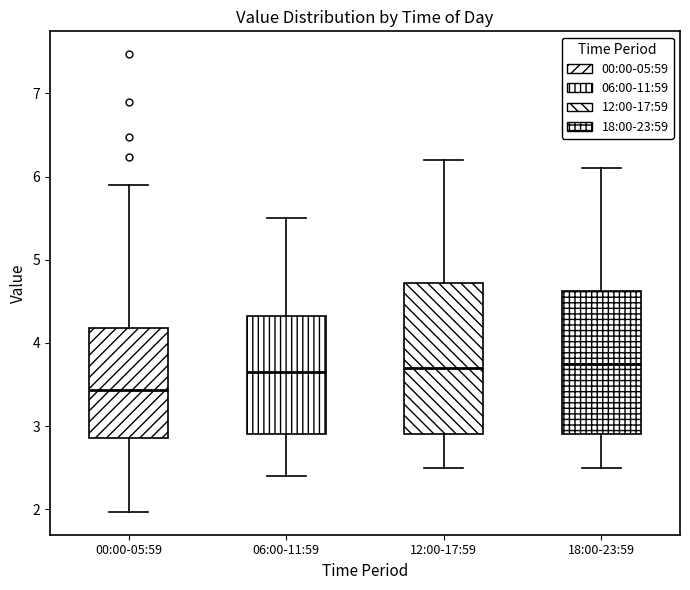

Reading left to right, transcribe this box plot: for each box, give where its median line is, the range the box spans, and where its two whiskers end, as read against the y-axis. The values are not printed on the chart, so give them approximately, as read against the axis.

00:00-05:59: median 3.4, box 2.9 to 4.2, whiskers 2.0 to 5.9
06:00-11:59: median 3.7, box 2.9 to 4.3, whiskers 2.4 to 5.5
12:00-17:59: median 3.7, box 2.9 to 4.7, whiskers 2.5 to 6.2
18:00-23:59: median 3.8, box 2.9 to 4.6, whiskers 2.5 to 6.1